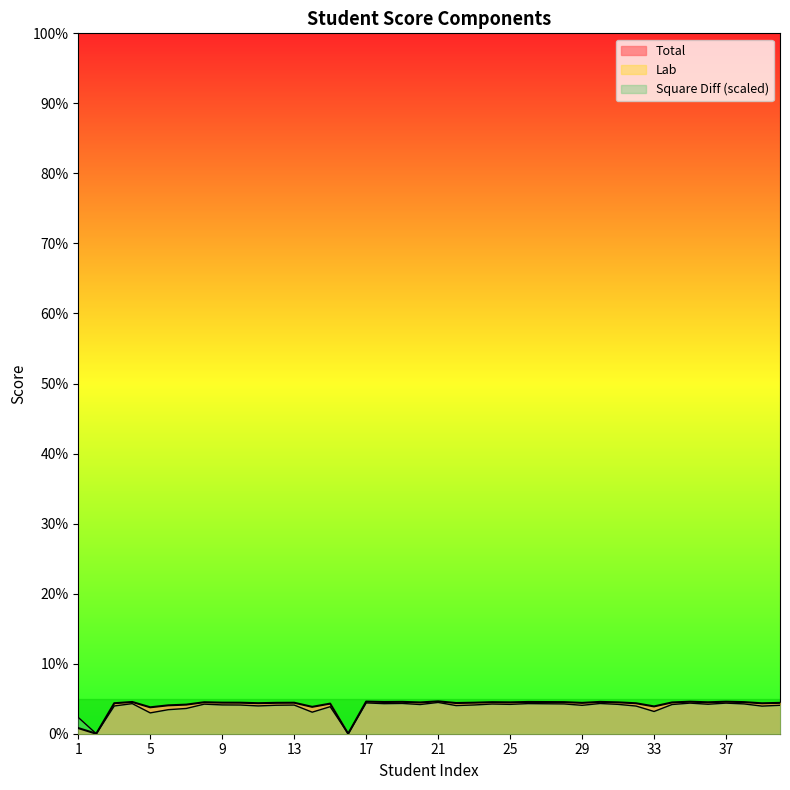

Reading right to left, transcribe all the data shown in this chart.

Total: 20.3	20.0	20.8	21.0	20.6	21.0	20.5	17.9	20.0	20.6	20.9	20.3	20.8	20.8	20.9	20.6	20.7	20.4	20.2	21.3	20.5	20.9	20.8	21.1	0.0	19.8	17.6	20.4	20.3	20.0	20.4	20.4	20.7	19.1	18.6	17.4	20.9	20.0	0.0	3.7
Square Diff: 18.7	18.1	19.6	20.1	19.4	20.1	19.2	14.6	18.2	19.3	19.9	18.7	19.6	19.7	19.8	19.3	19.5	18.9	18.5	20.5	19.2	19.9	19.8	20.2	0.0	17.8	14.2	18.8	18.7	18.3	18.9	18.9	19.4	16.6	15.8	13.7	19.8	18.2	0.0	10.7